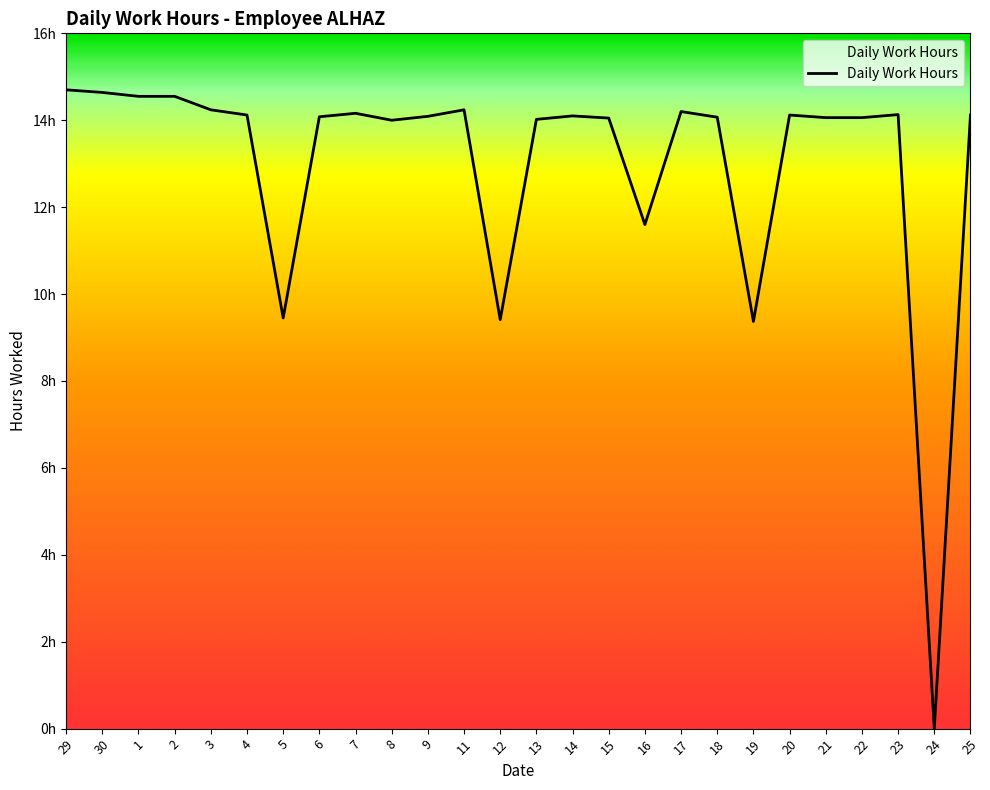

Is this an area chart (filled region under the line)?

Yes